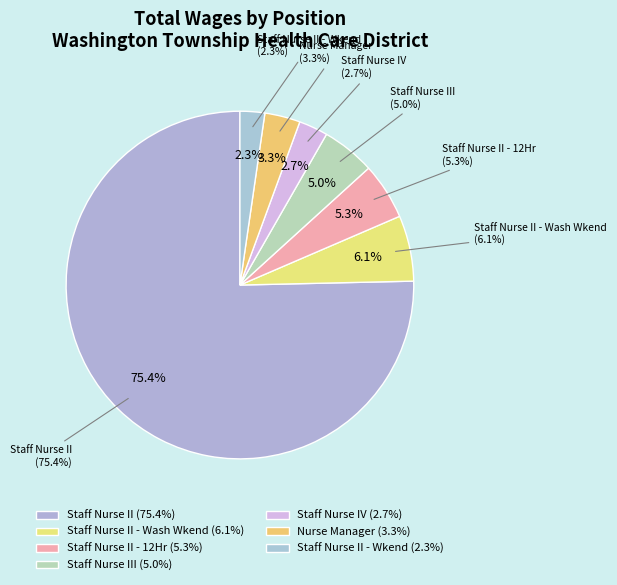

What is the majority slice?

Staff Nurse II